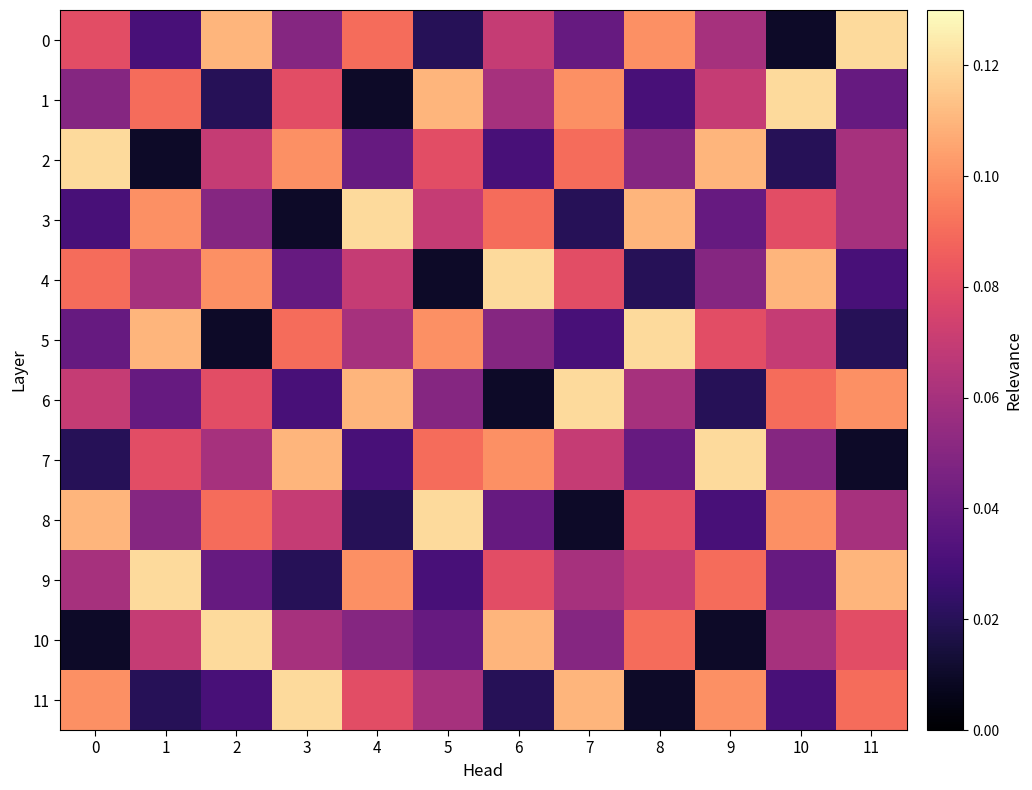

Reading right to left, transcribe all the data shown in this chart.

0: 11=0.1	10=0.0	9=0.1	8=0.1	7=0.0	6=0.1	5=0.0	4=0.1	3=0.1	2=0.1	1=0.0	0=0.1
1: 11=0.0	10=0.1	9=0.1	8=0.0	7=0.1	6=0.1	5=0.1	4=0.0	3=0.1	2=0.0	1=0.1	0=0.1
2: 11=0.1	10=0.0	9=0.1	8=0.1	7=0.1	6=0.0	5=0.1	4=0.0	3=0.1	2=0.1	1=0.0	0=0.1
3: 11=0.1	10=0.1	9=0.0	8=0.1	7=0.0	6=0.1	5=0.1	4=0.1	3=0.0	2=0.1	1=0.1	0=0.0
4: 11=0.0	10=0.1	9=0.1	8=0.0	7=0.1	6=0.1	5=0.0	4=0.1	3=0.0	2=0.1	1=0.1	0=0.1
5: 11=0.0	10=0.1	9=0.1	8=0.1	7=0.0	6=0.1	5=0.1	4=0.1	3=0.1	2=0.0	1=0.1	0=0.0
6: 11=0.1	10=0.1	9=0.0	8=0.1	7=0.1	6=0.0	5=0.1	4=0.1	3=0.0	2=0.1	1=0.0	0=0.1
7: 11=0.0	10=0.1	9=0.1	8=0.0	7=0.1	6=0.1	5=0.1	4=0.0	3=0.1	2=0.1	1=0.1	0=0.0
8: 11=0.1	10=0.1	9=0.0	8=0.1	7=0.0	6=0.0	5=0.1	4=0.0	3=0.1	2=0.1	1=0.1	0=0.1
9: 11=0.1	10=0.0	9=0.1	8=0.1	7=0.1	6=0.1	5=0.0	4=0.1	3=0.0	2=0.0	1=0.1	0=0.1
10: 11=0.1	10=0.1	9=0.0	8=0.1	7=0.1	6=0.1	5=0.0	4=0.1	3=0.1	2=0.1	1=0.1	0=0.0
11: 11=0.1	10=0.0	9=0.1	8=0.0	7=0.1	6=0.0	5=0.1	4=0.1	3=0.1	2=0.0	1=0.0	0=0.1